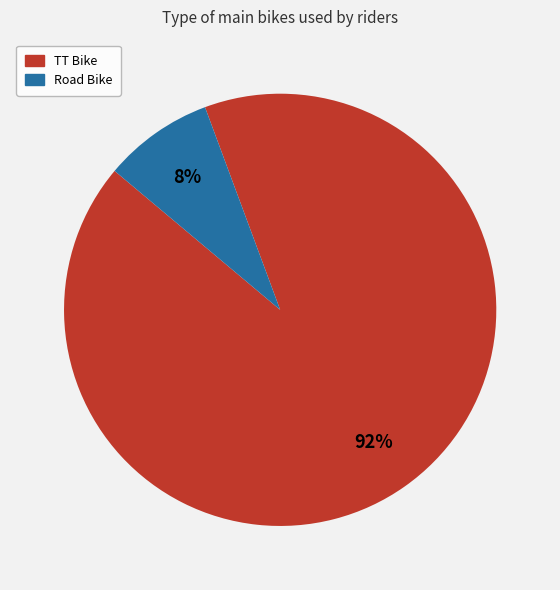

How many segments does this pie chart have?

2